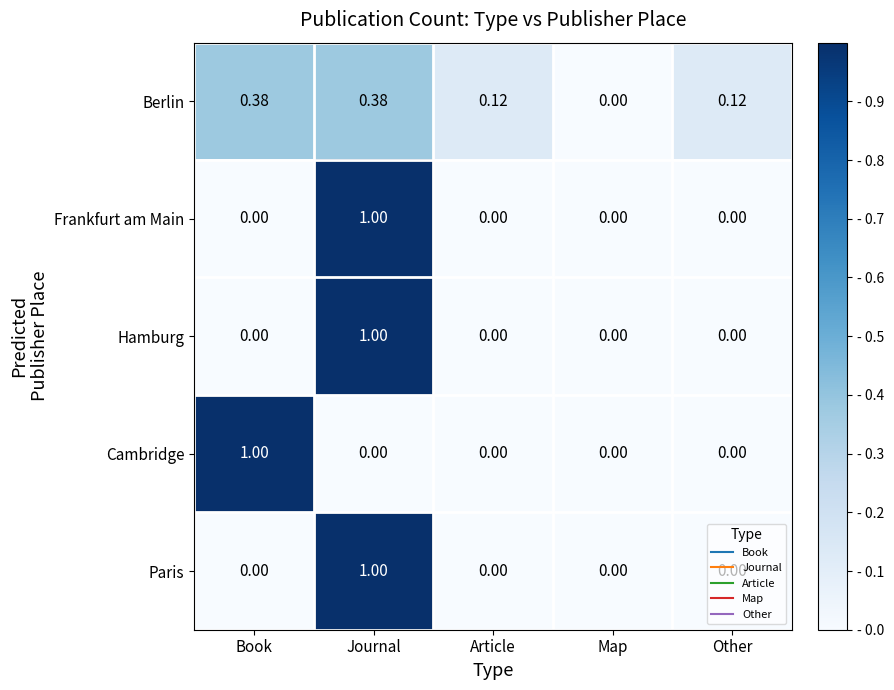

At which category is the sum across all series the highest?

Journal